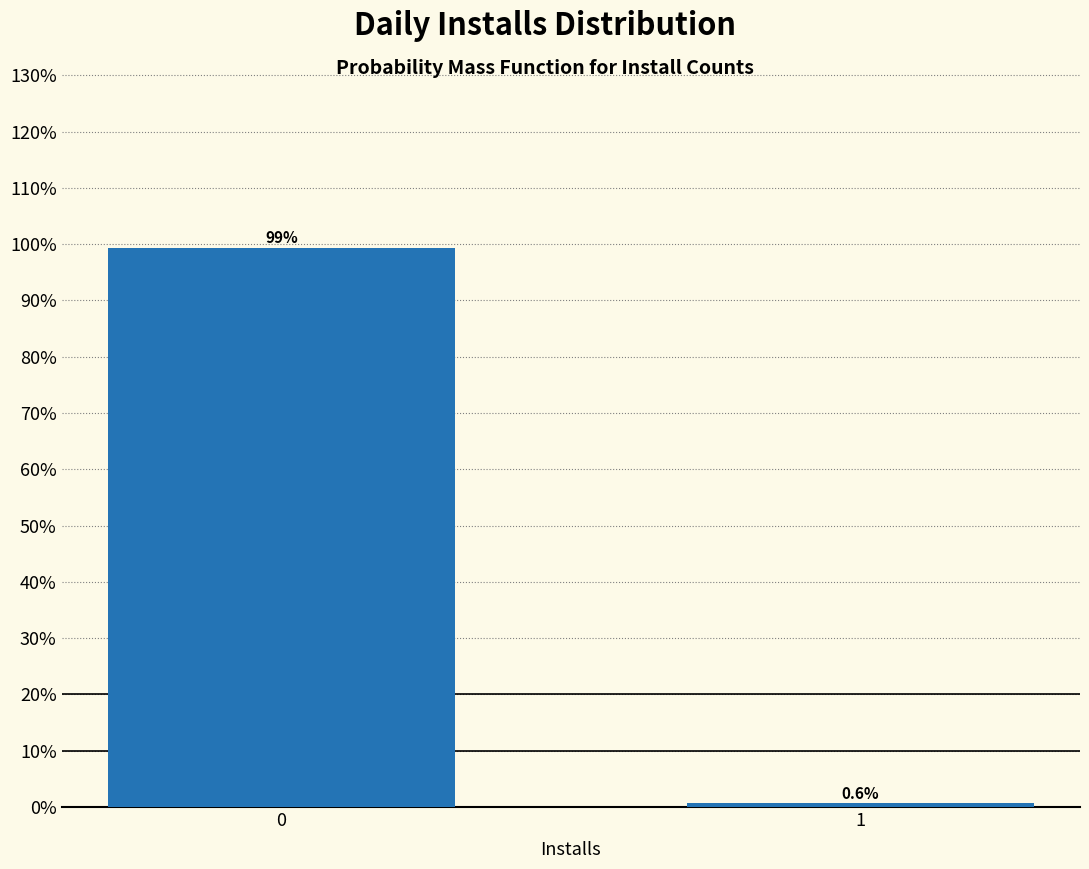

Reading right to left, list all the values displayed in this chart.

0.6	99.4